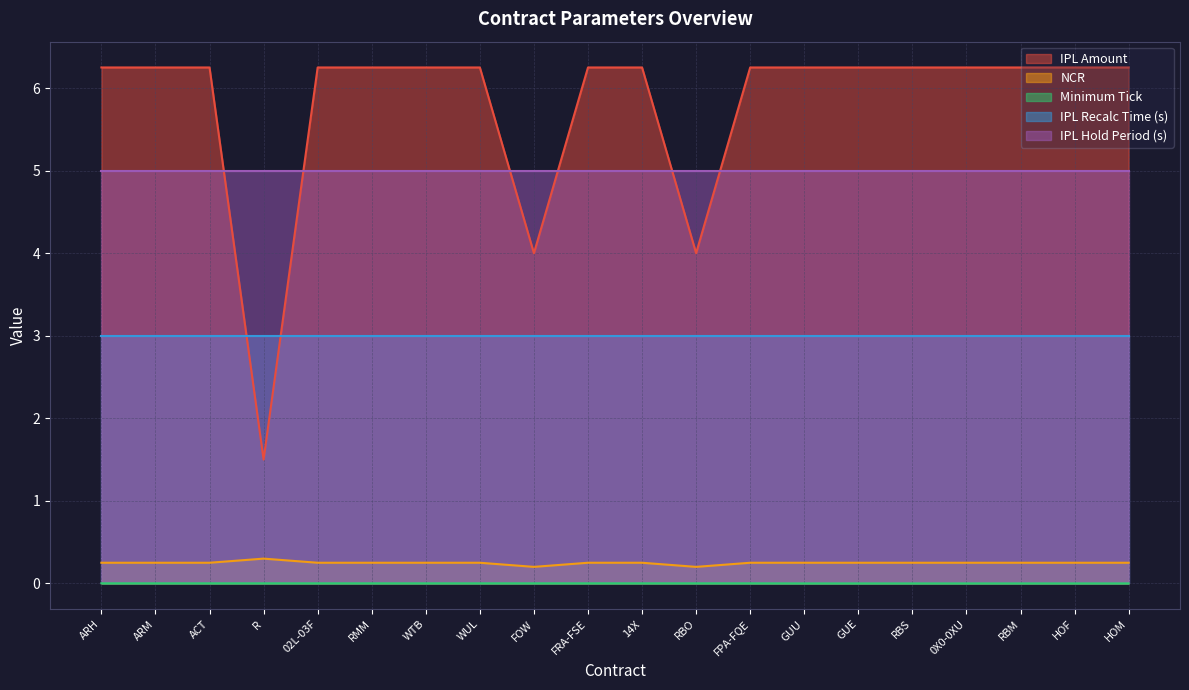

True or false: NCR and IPL Amount cross at least once.

False